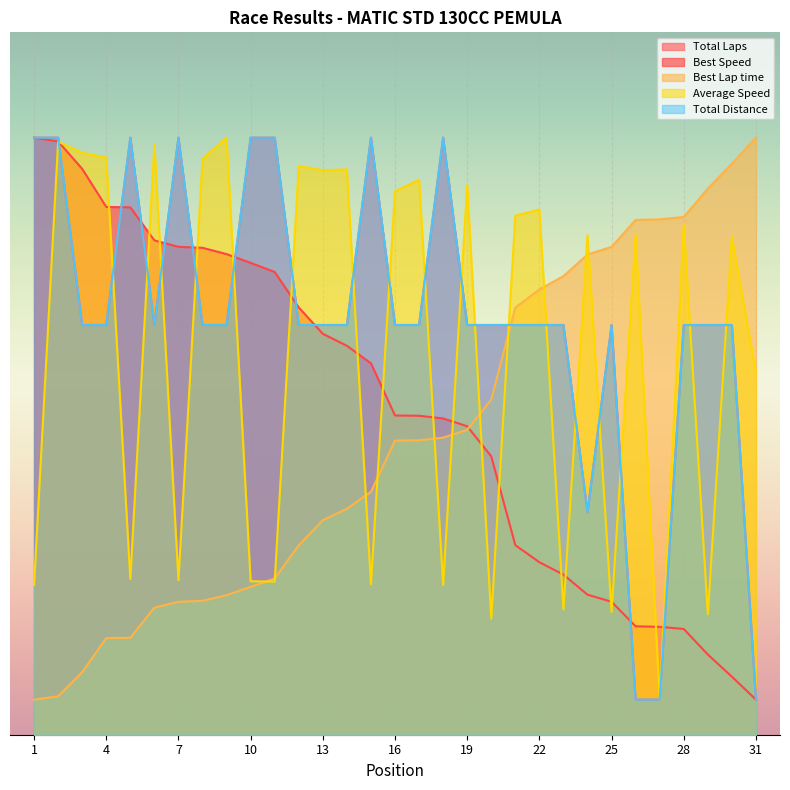

True or false: Total Laps has a value of 85.0 at 18.

True